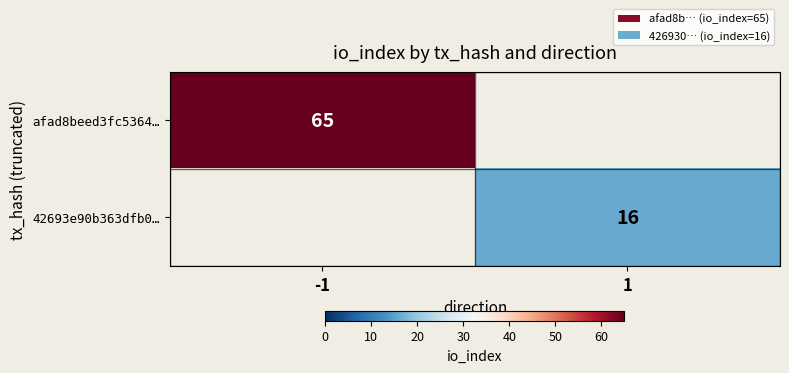

At how many categories does at least one series exceed 52?

1